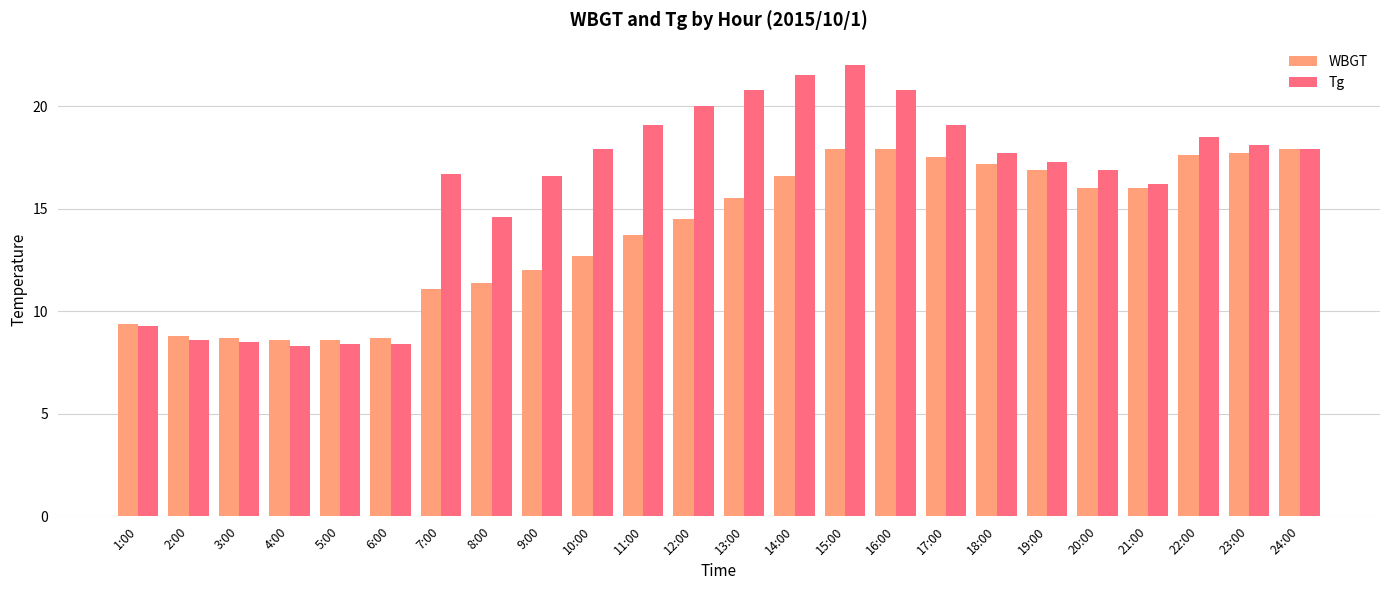

At which category is the sum across all series the highest?

15:00